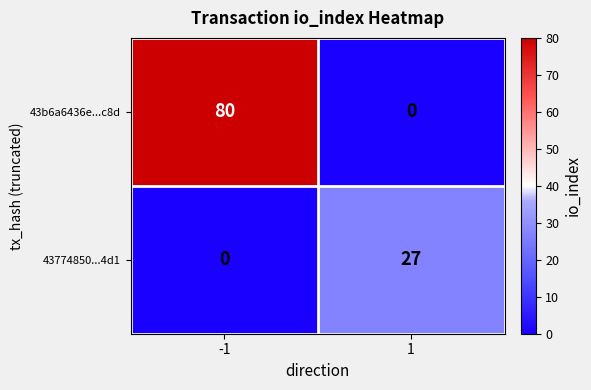

True or false: 43b6a6436e...c8d has a value of 19 at -1.

False